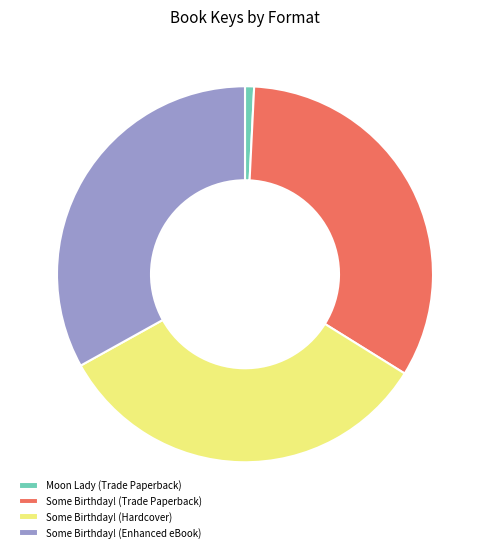

Is the sum of Moon Lady (Trade Paperback) and Some Birthday! (Enhanced eBook) greater than half?

No